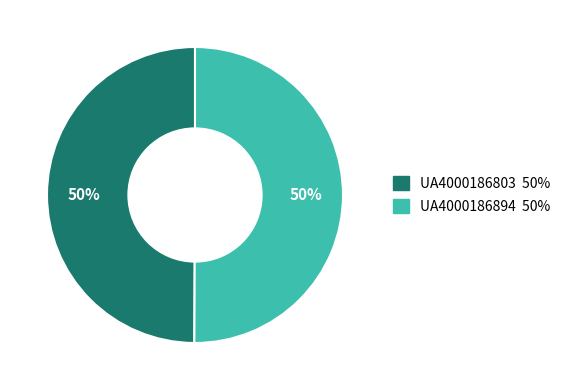

Is it true that UA4000186803 is 50% of the pie?

True